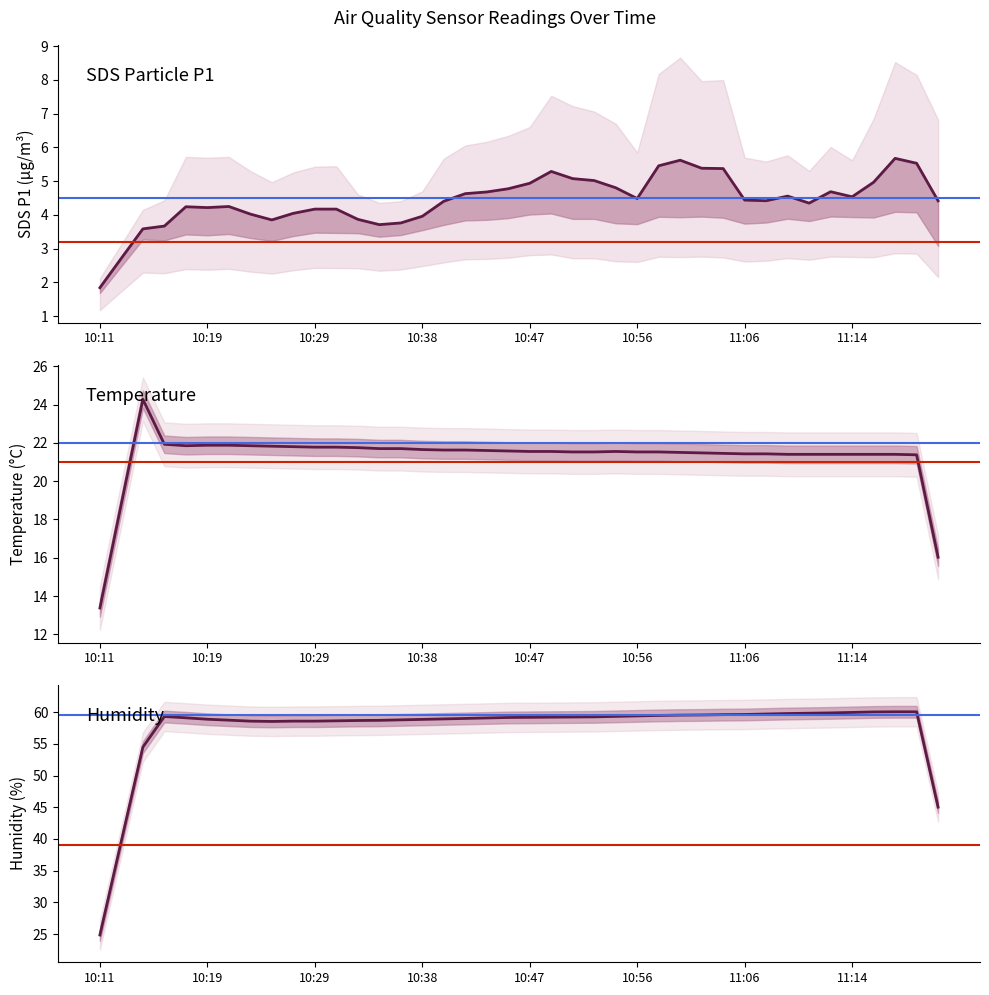

What is the difference between the Humidity values at 11:14 and 10:38?

1.1